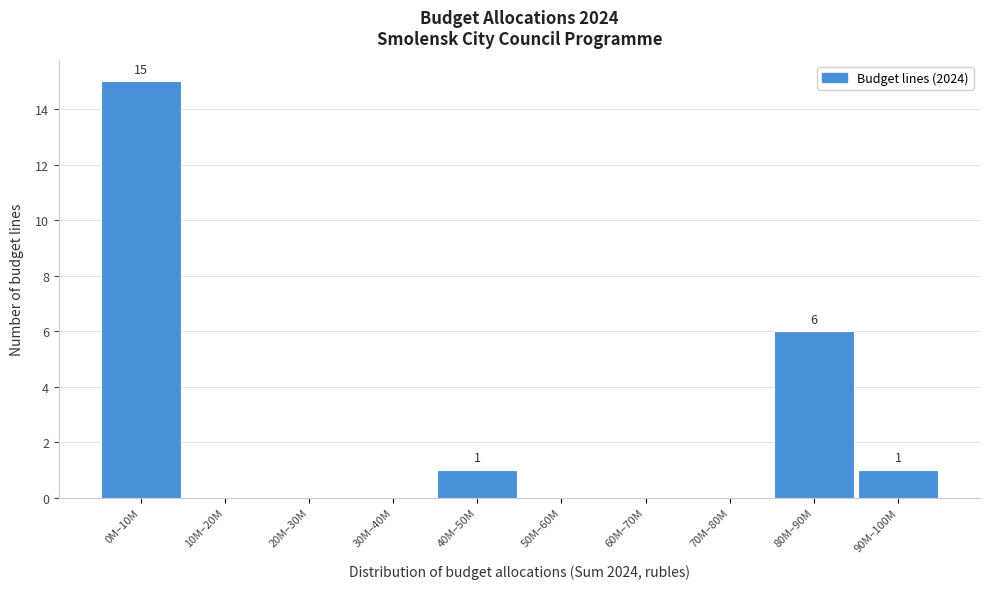

Reading left to right, extract all data points from this chart.

0M–10M=15	10M–20M=0	20M–30M=0	30M–40M=0	40M–50M=1	50M–60M=0	60M–70M=0	70M–80M=0	80M–90M=6	90M–100M=1